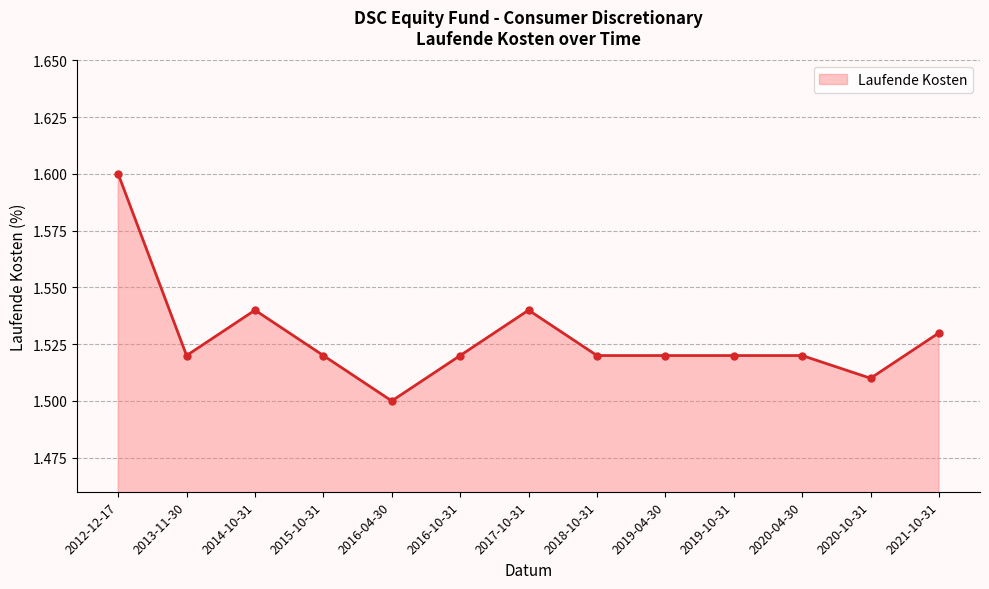

Which label corresponds to the smallest value in the chart?

2016-04-30